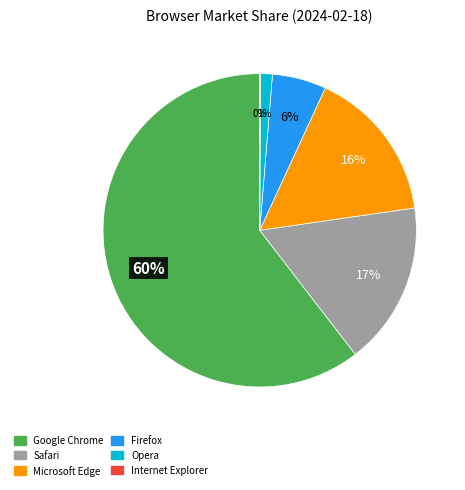

Between Firefox and Microsoft Edge, which is larger?

Microsoft Edge